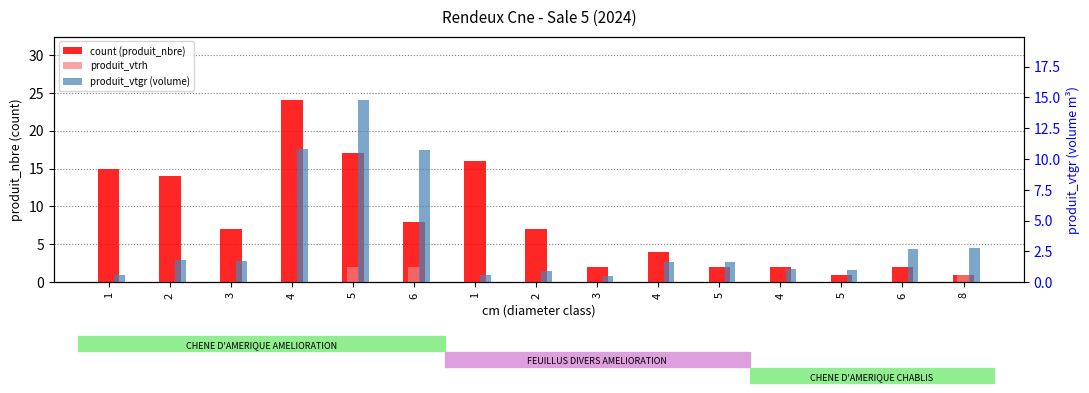

What is the total value across all series at 2?

15.8